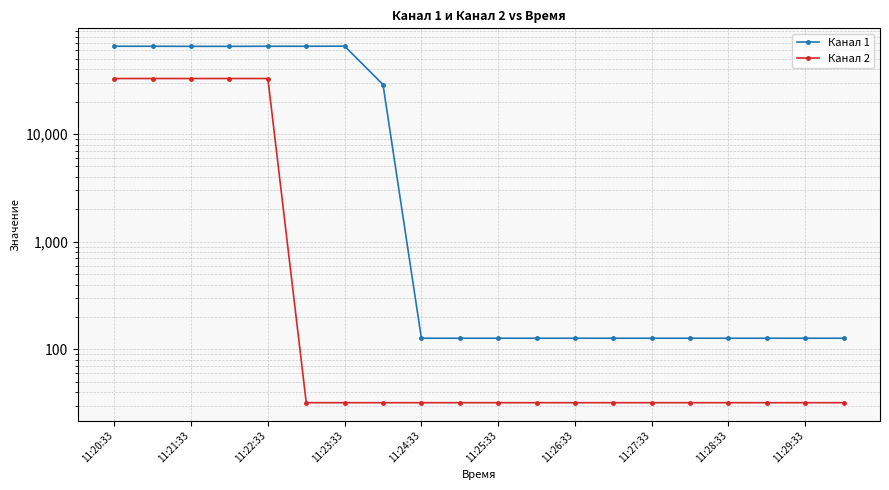

Which series changed the most between 11:29:33 and 17?

Канал 1